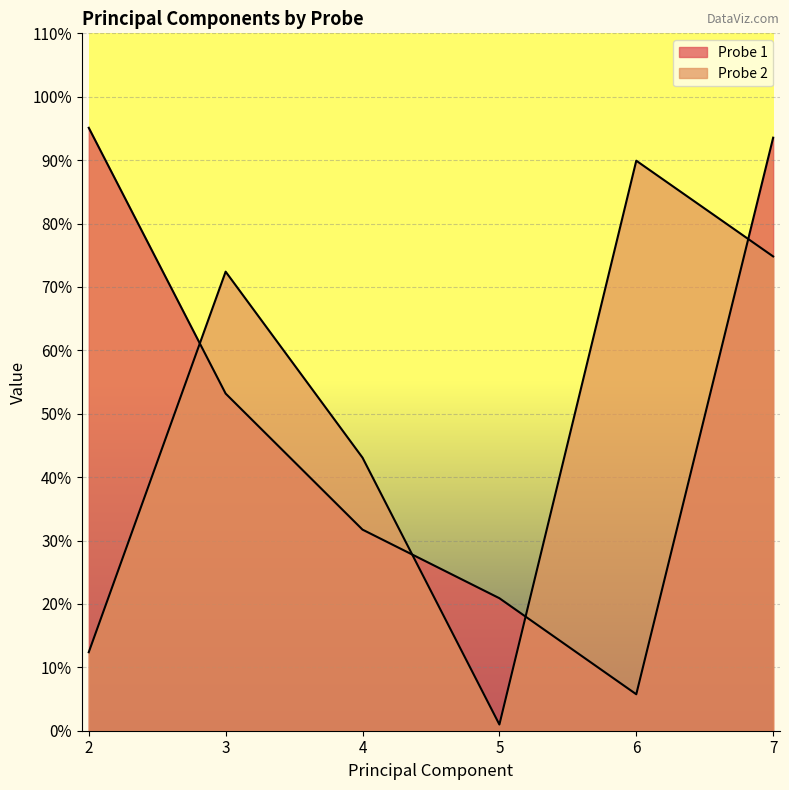

What is the difference between the highest and lowest values at 4?

0.1